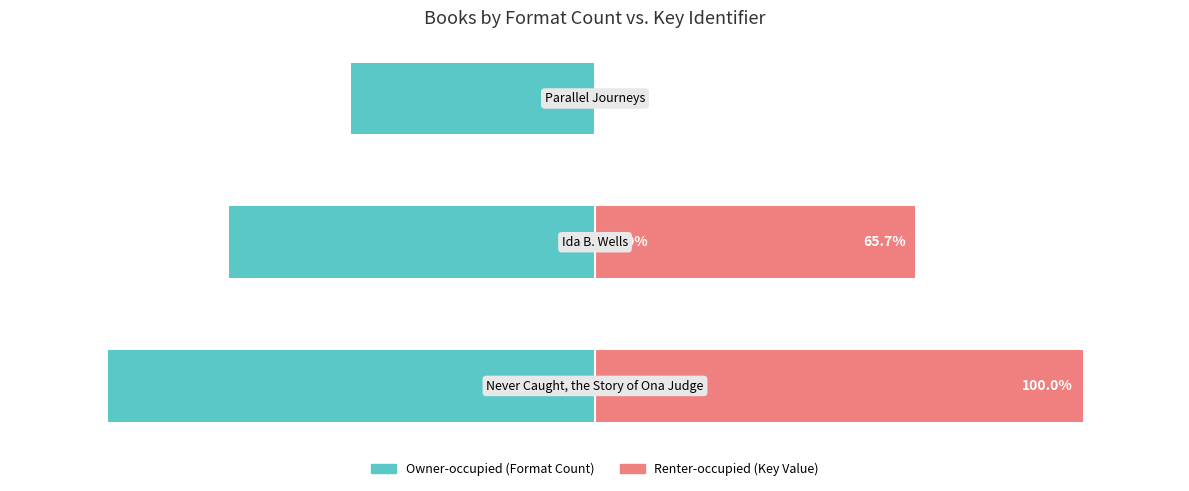

Rank the series by their average value, from lowest to highest.

Owner-occupied, Renter-occupied